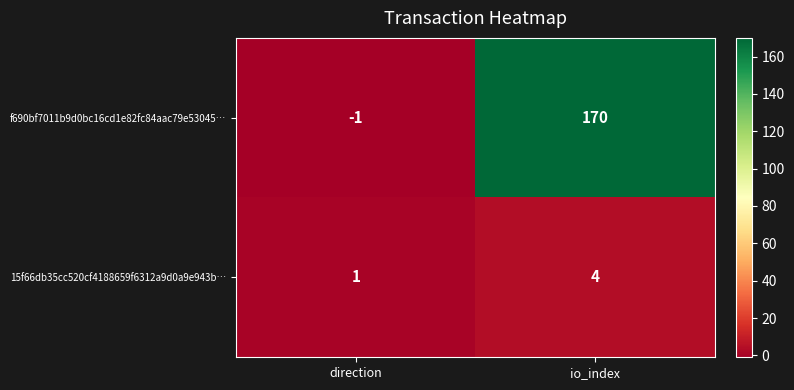

How many series are shown in this chart?

2